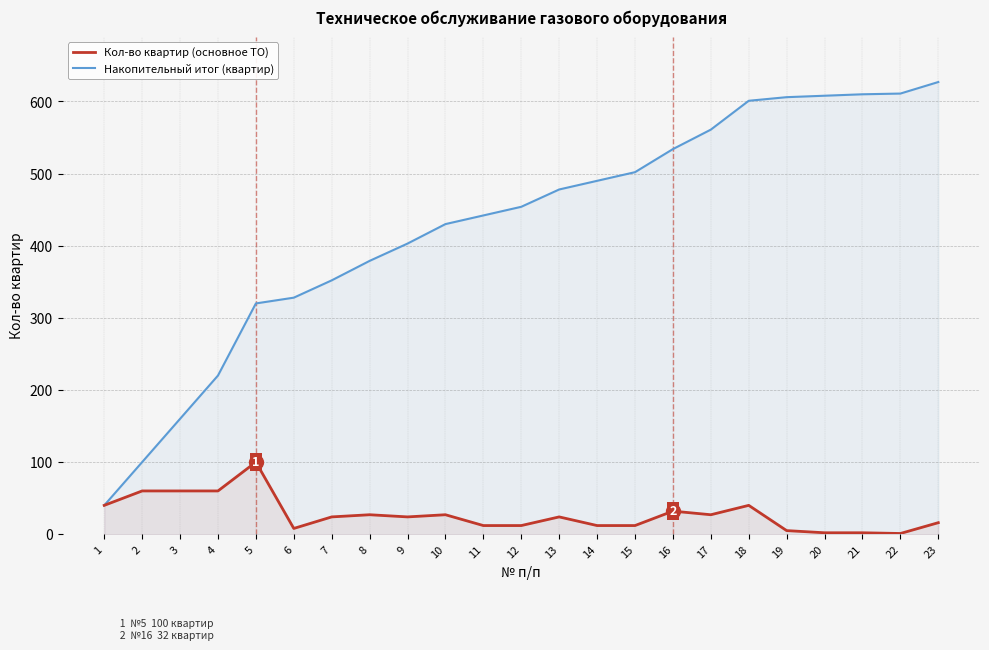

Reading right to left, list all the values displayed in this chart.

Кол-во квартир (основное ТО): 16	1	2	2	5	40	27	32	12	12	24	12	12	27	24	27	24	8	100	60	60	60	40
Накопительный итог (квартир): 627	611	610	608	606	601	561	534	502	490	478	454	442	430	403	379	352	328	320	220	160	100	40